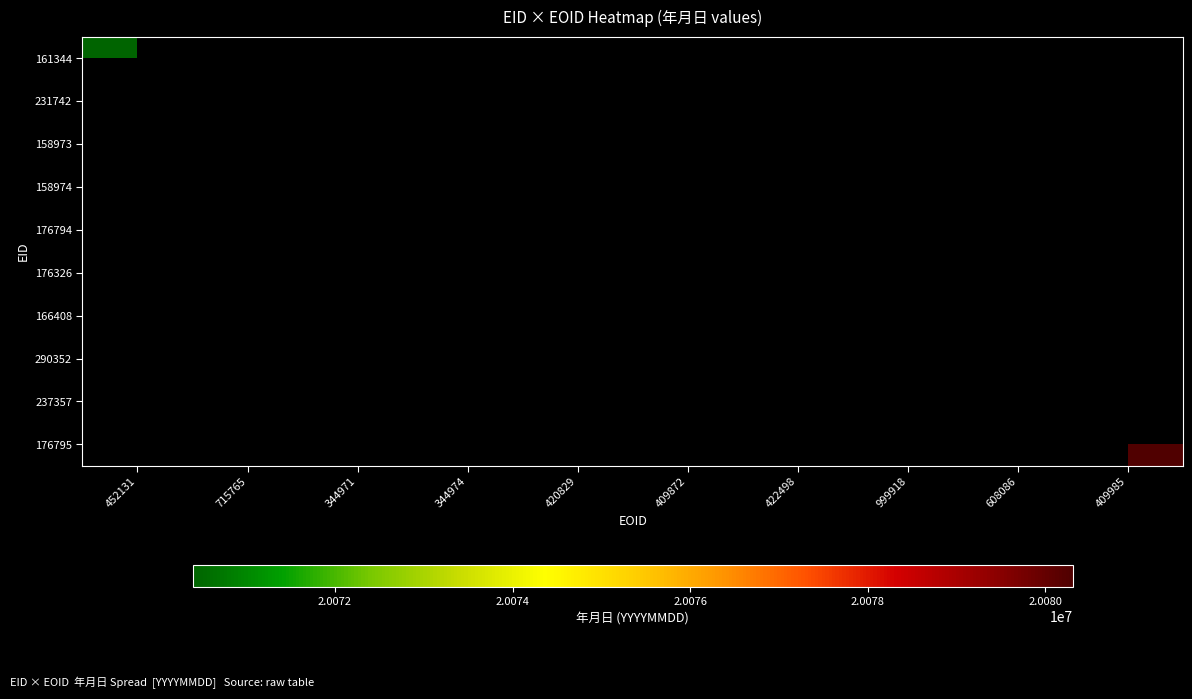

The value of 176326 at 999918 is 9362578. True or false?

False